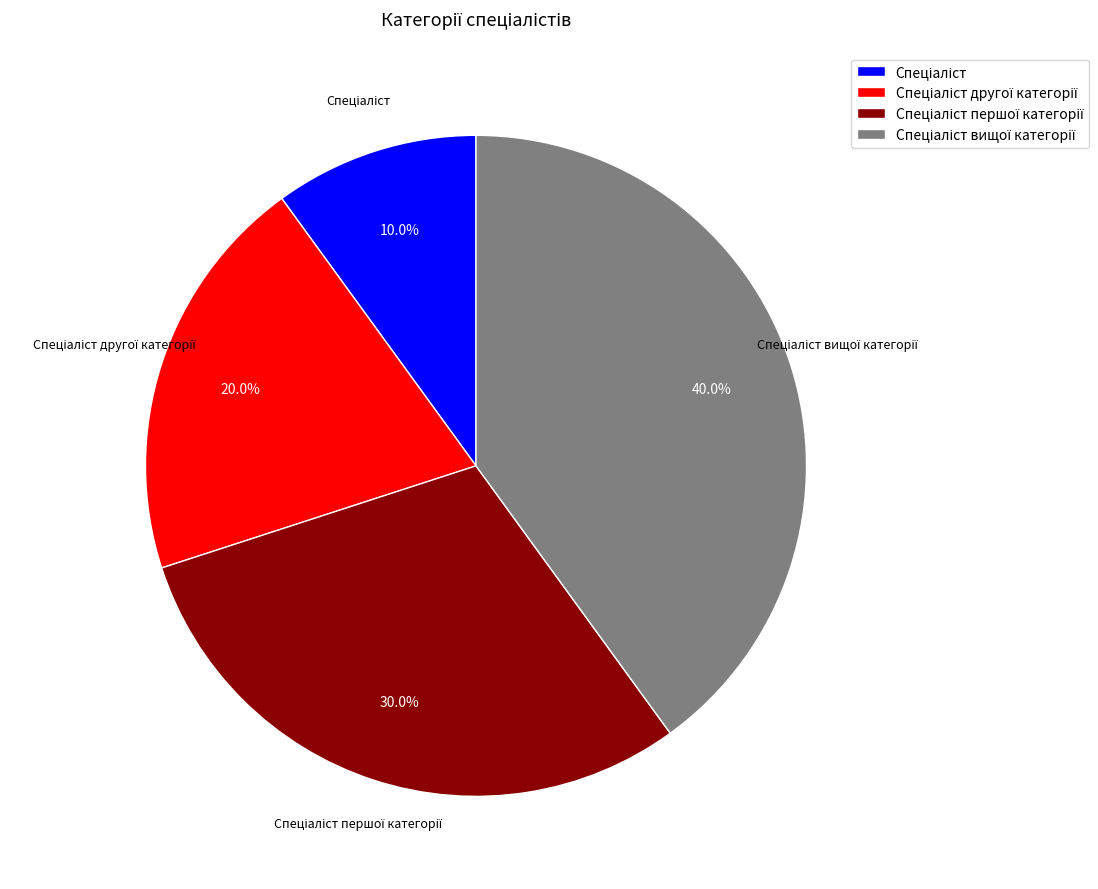

Is there a majority slice in this chart?

No